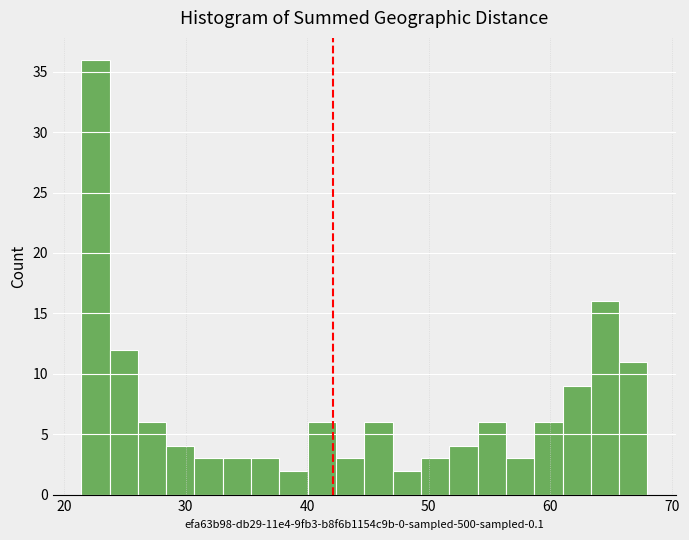

Around what value on the x-axis is the tallest bar? Give the approximate position of its centre, as read against the axis.

23